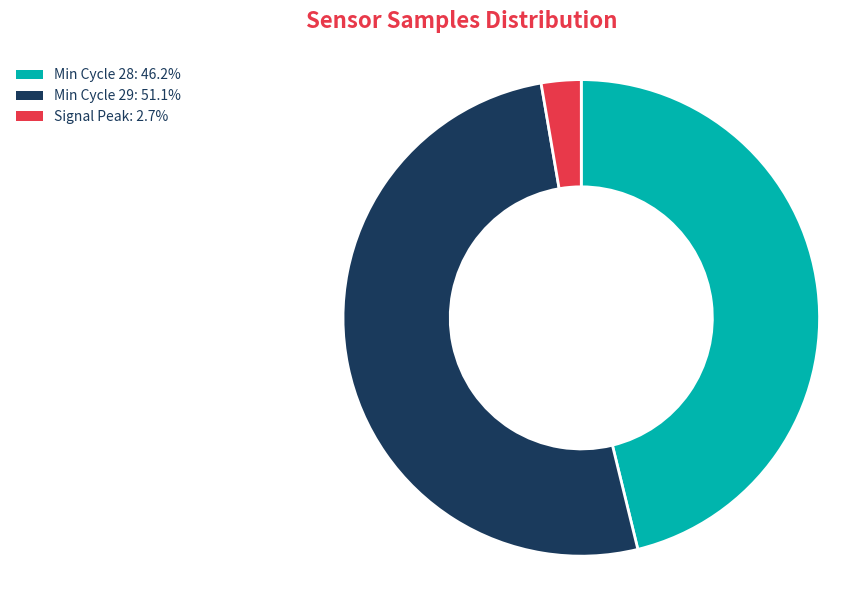

Rank the categories by value from highest to lowest.

Min Cycle 29: 51.1%, Min Cycle 28: 46.2%, Signal Peak: 2.7%